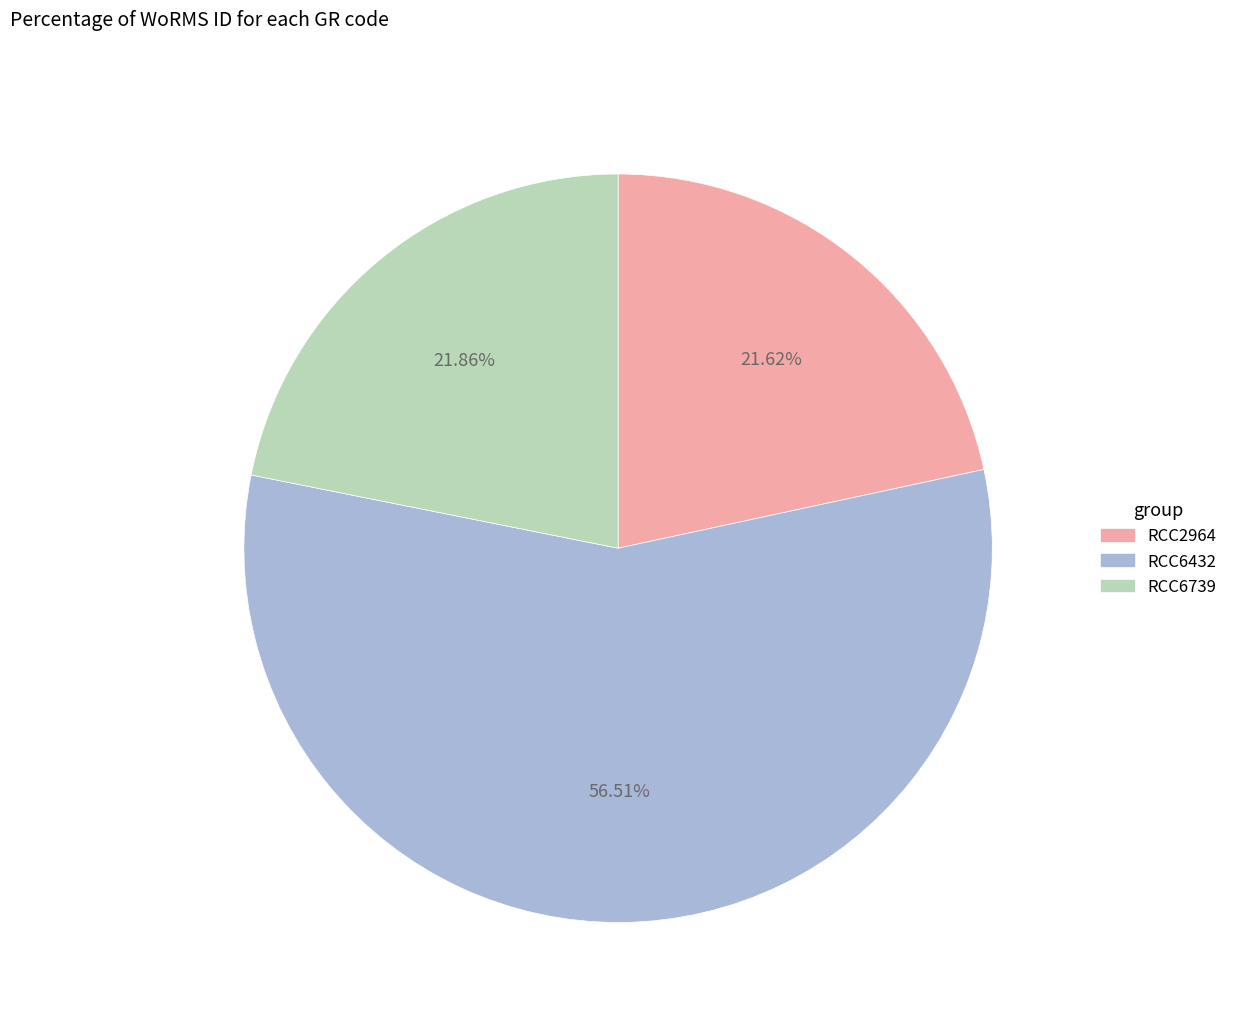

Between RCC2964 and RCC6432, which is larger?

RCC6432